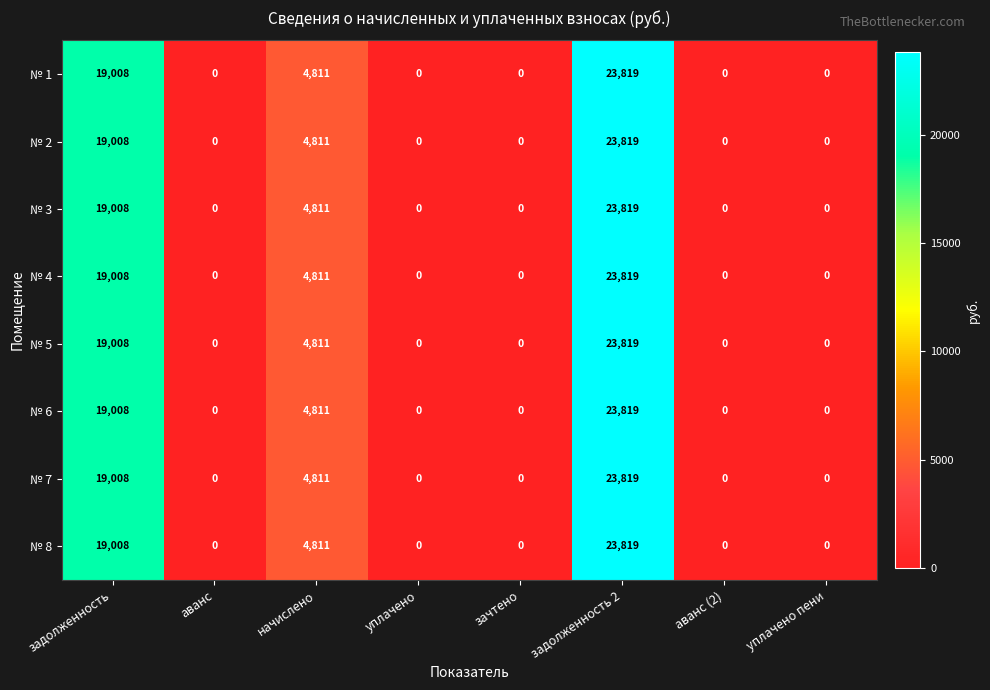

Which category has the highest value across all series?

задолженность 2